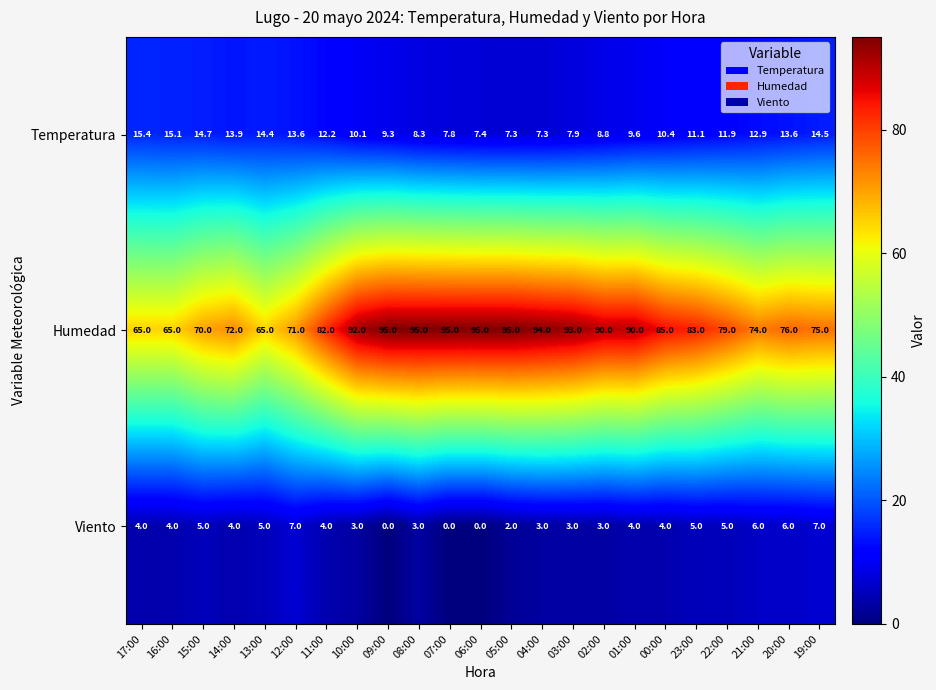

The Temperatura series shows 12.9 at 21:00. True or false?

True